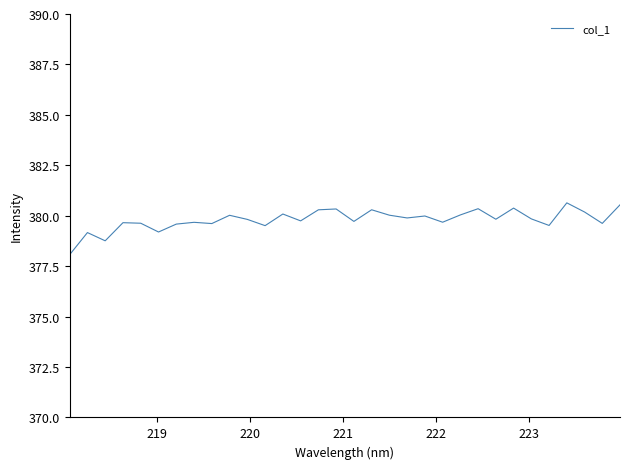

What is the greatest value displayed?

380.6